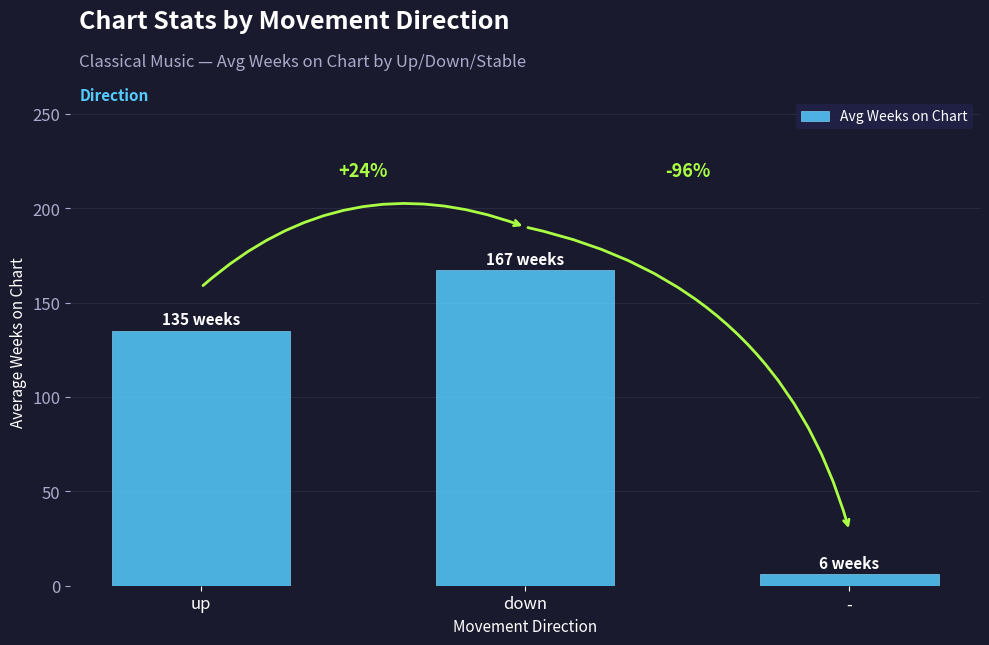

Which label corresponds to the smallest value in the chart?

-